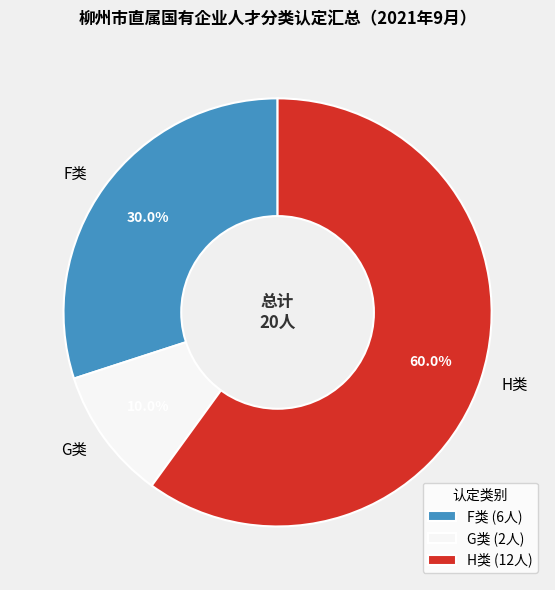

Is F类 the majority of the pie?

No